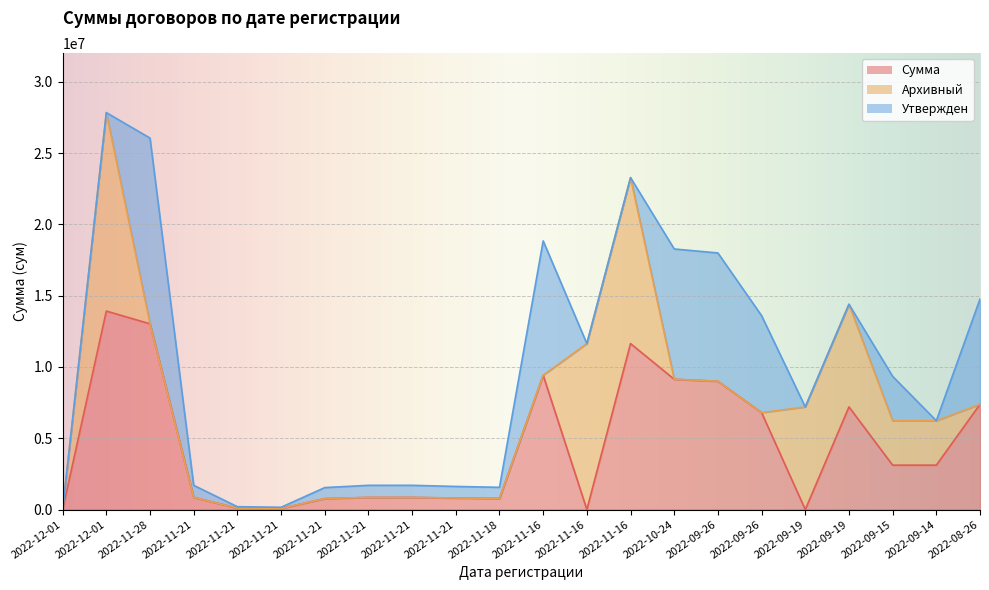

Is the value of Сумма at 2022-11-21 greater than the value of Утвержден at 2022-09-26?

No